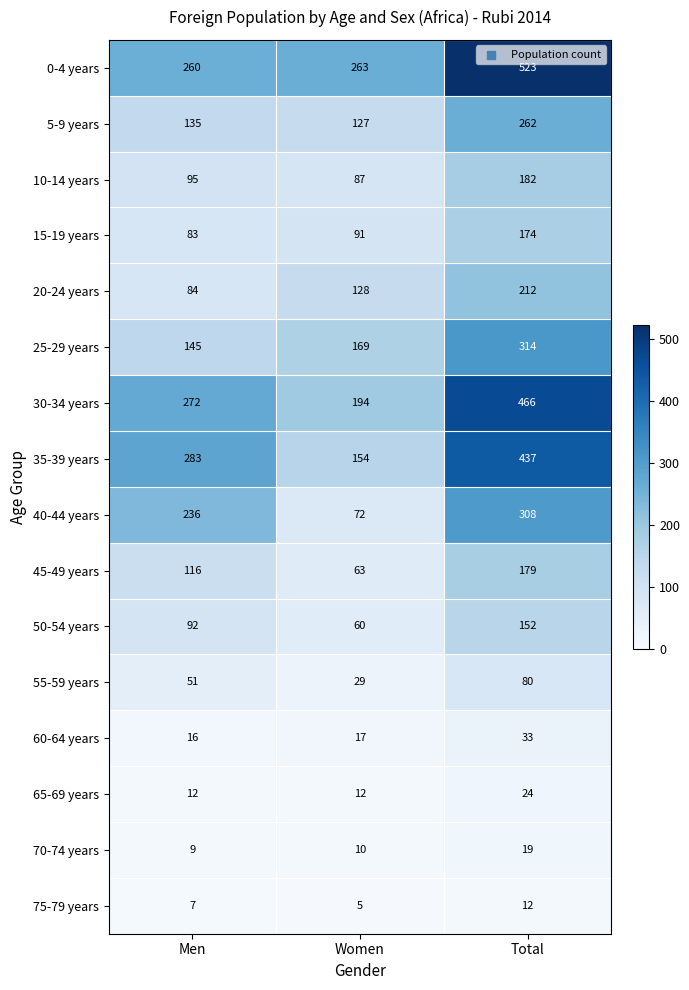

Rank the series by their maximum value, from highest to lowest.

0-4 years, 30-34 years, 35-39 years, 25-29 years, 40-44 years, 5-9 years, 20-24 years, 10-14 years, 45-49 years, 15-19 years, 50-54 years, 55-59 years, 60-64 years, 65-69 years, 70-74 years, 75-79 years